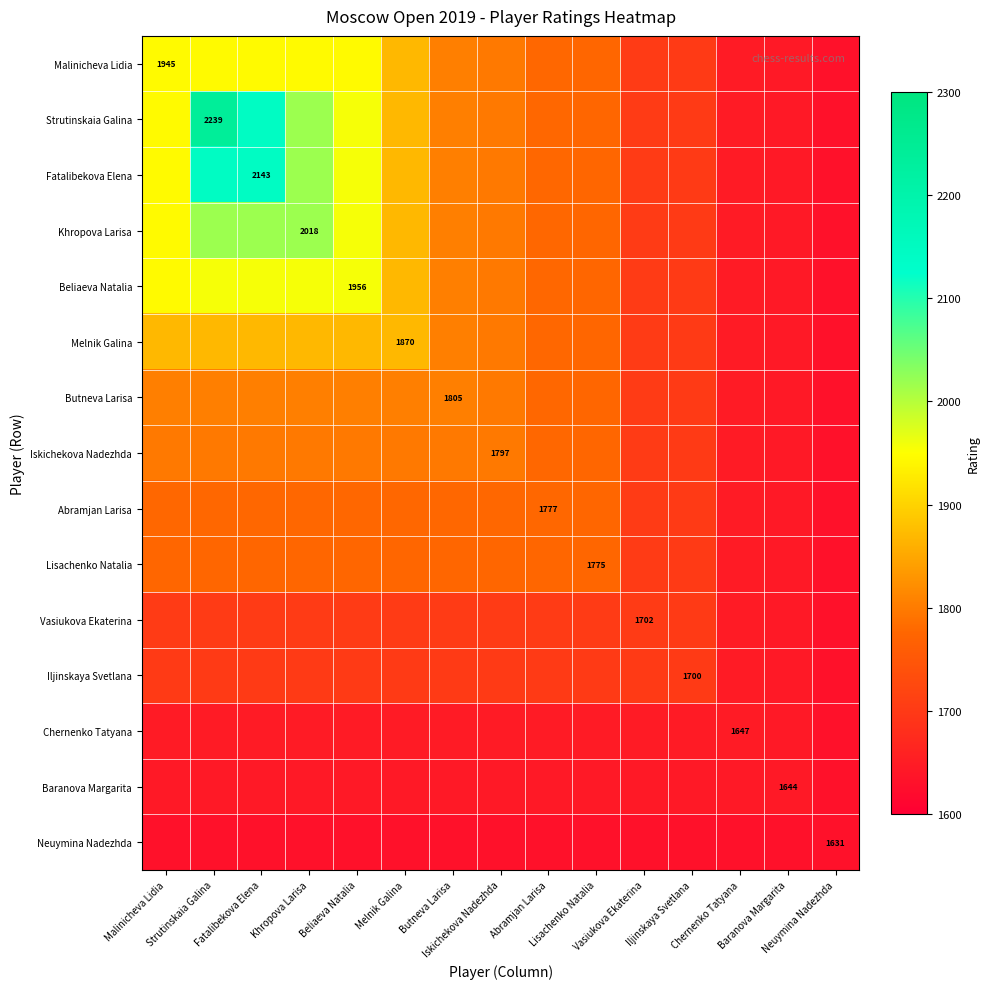

Which has a higher value, Fatalibekova Elena or Beliaeva Natalia?

Fatalibekova Elena